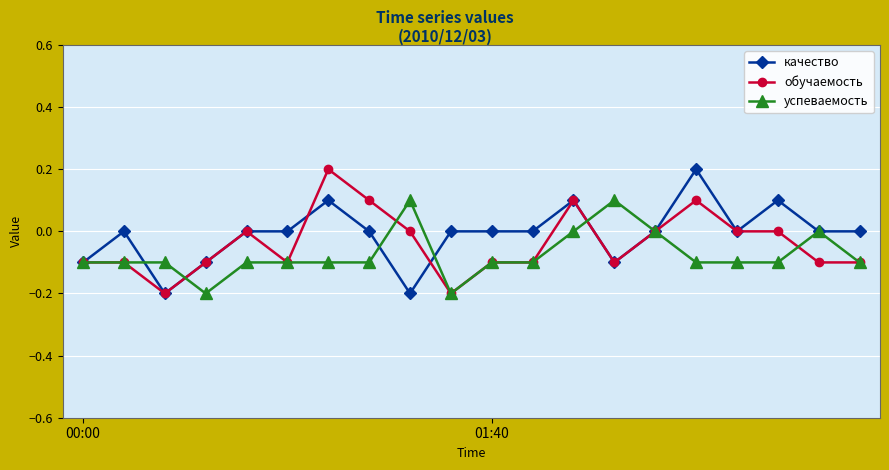

True or false: качество and успеваемость cross at least once.

True